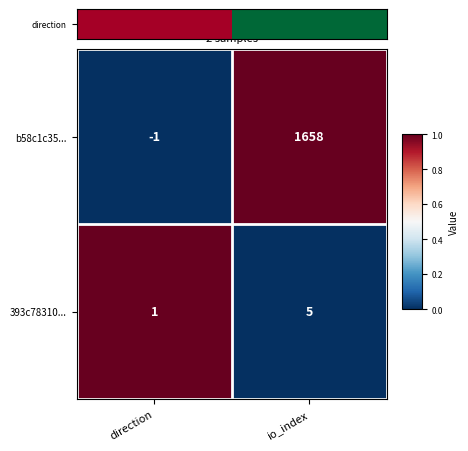

What is the total value across all series at direction?

0